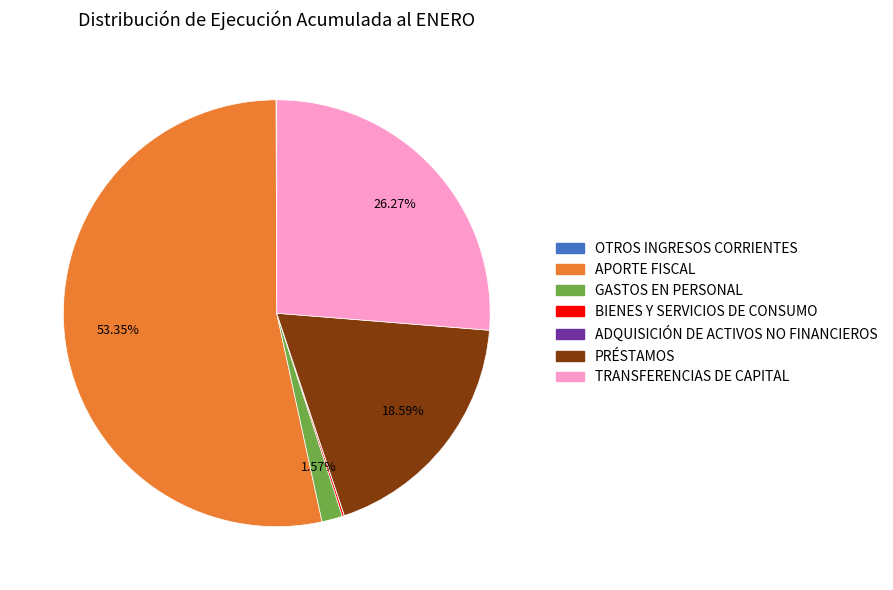

Which has a higher value, APORTE FISCAL or GASTOS EN PERSONAL?

APORTE FISCAL